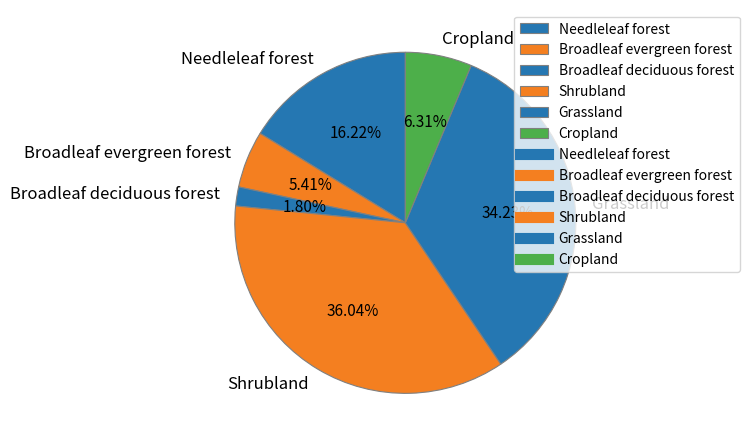

What percentage is the Grassland slice, to the nearest percent?

34%